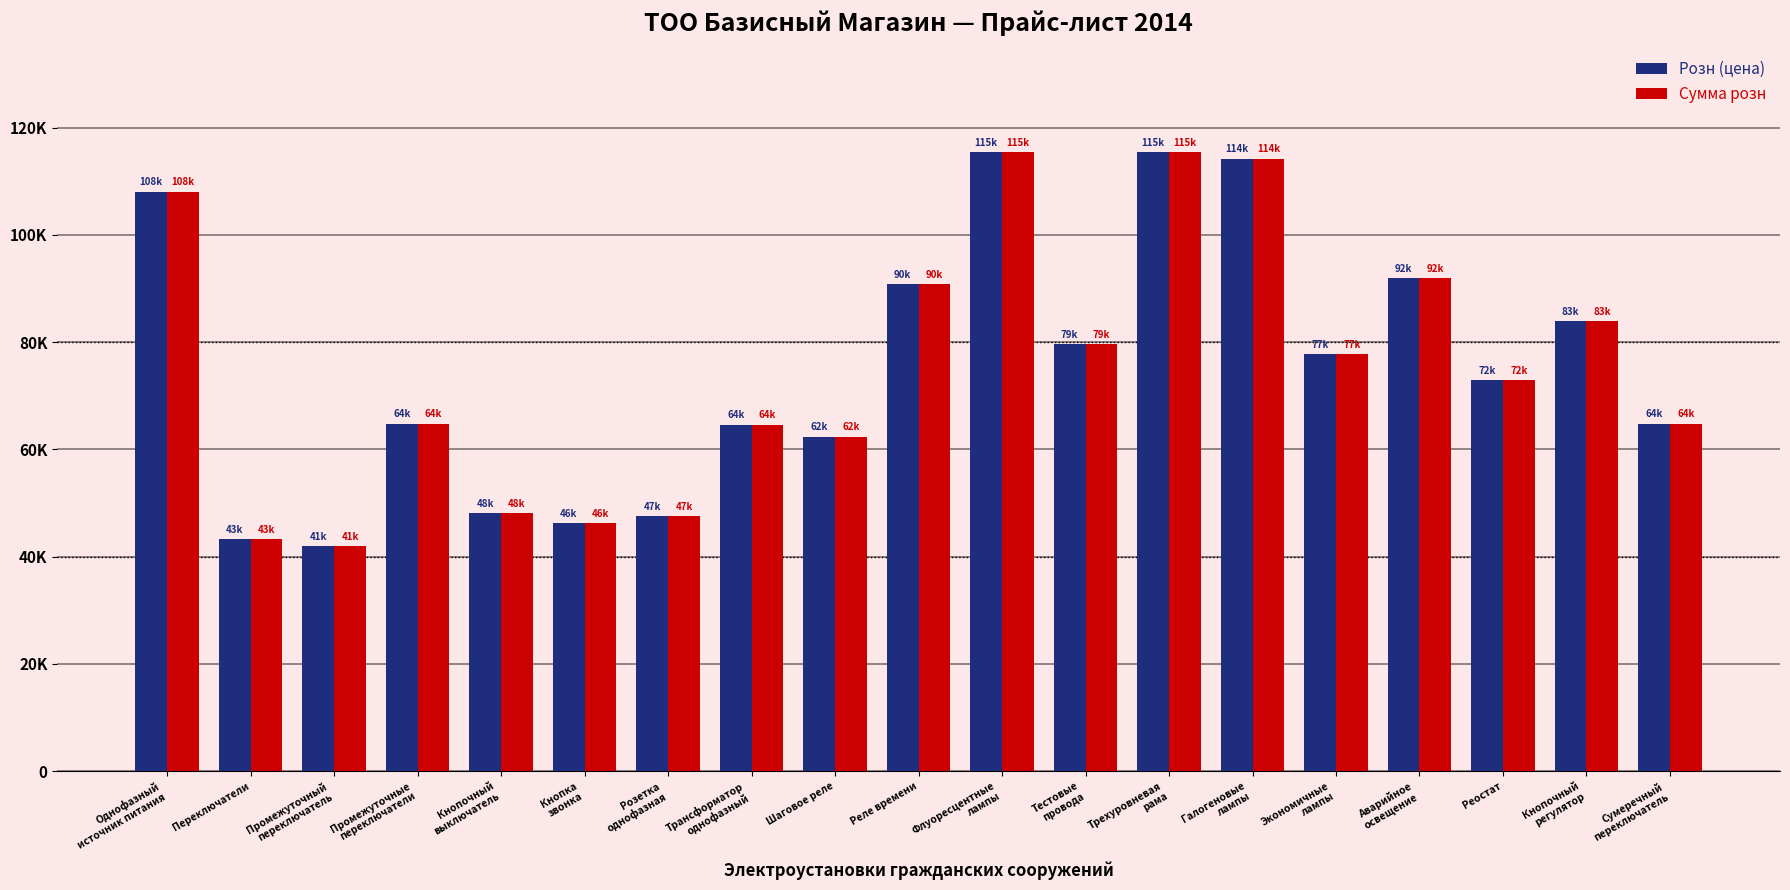

Rank the categories by Сумма розн value from lowest to highest.

Промежуточный
переключатель, Переключатели, Кнопка
звонка, Розетка
однофазная, Кнопочный
выключатель, Шаговое реле, Трансформатор
однофазный, Промежуточные
переключатели, Сумеречный
переключатель, Реостат, Экономичные
лампы, Тестовые
провода, Кнопочный
регулятор, Реле времени, Аварийное
освещение, Однофазный
источник питания, Галогеновые
лампы, Флуоресцентные
лампы, Трехуровневая
рама